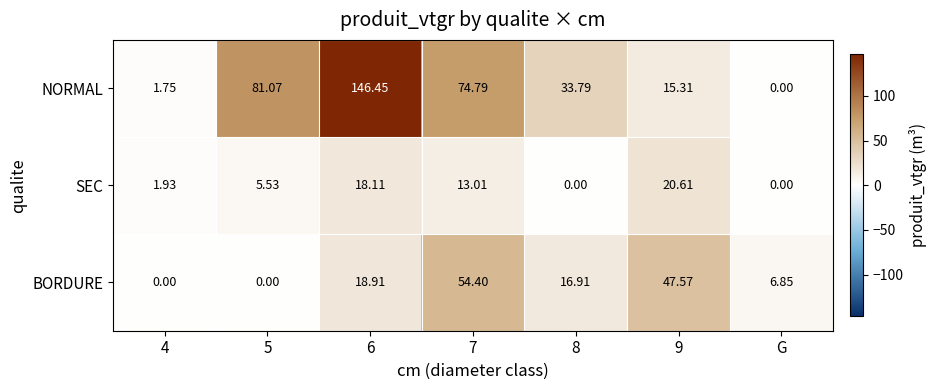

List the series in order of their overall mean, highest first.

NORMAL, BORDURE, SEC